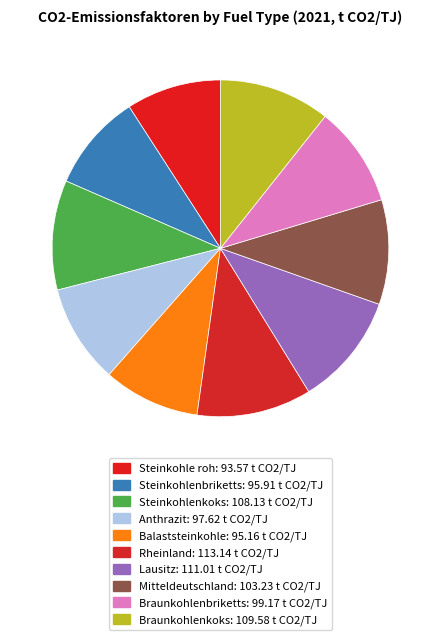

What is the ratio of the value at Mitteldeutschland to the value at Balaststeinkohle?

1.1